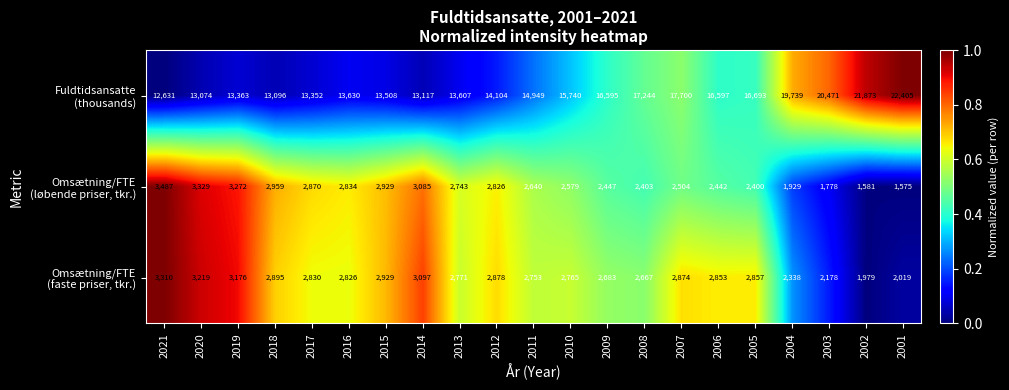

What is the spread (max minus min) of values at 2003?

18693